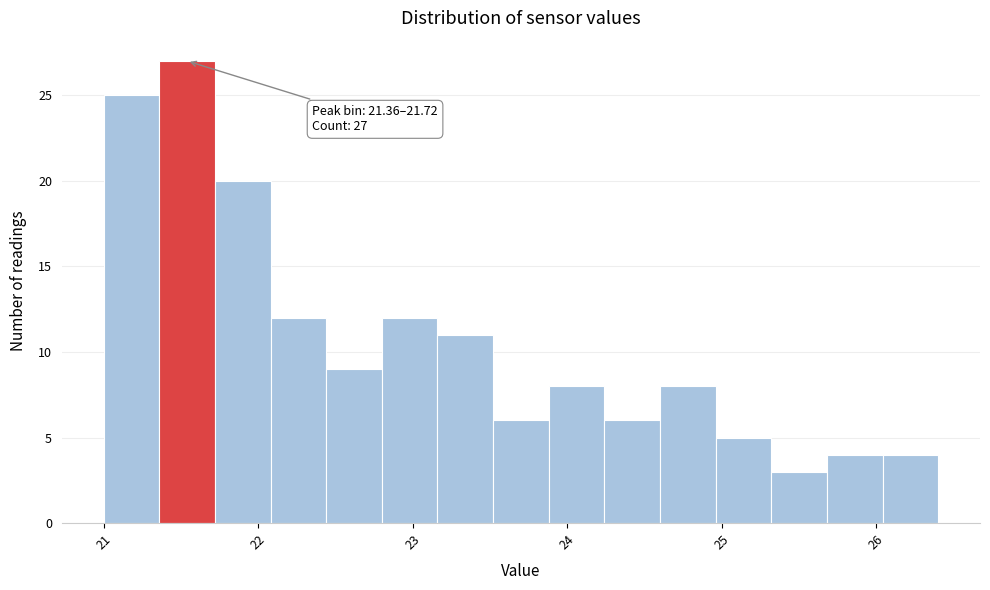

Around what value on the x-axis is the tallest bar? Give the approximate position of its centre, as read against the axis.

21.5